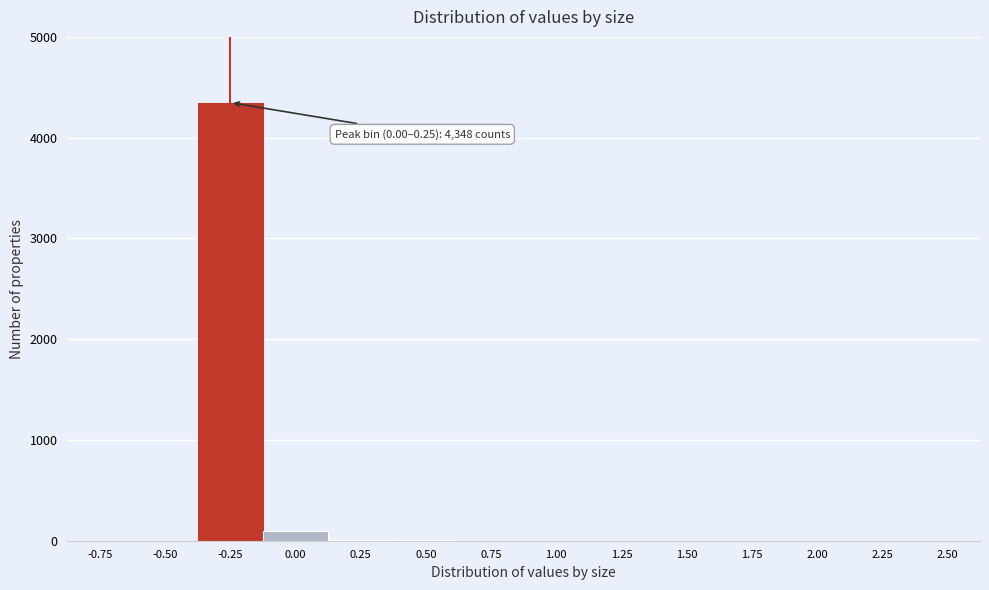

Is it true that the value at 0.75 is 0?

True